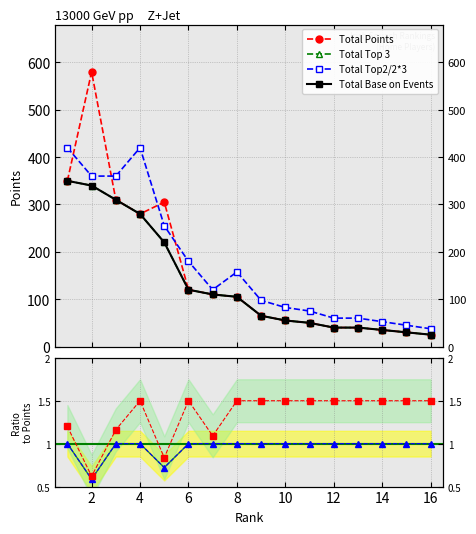

Where is Total Top 3 nearest to the value 187?

5